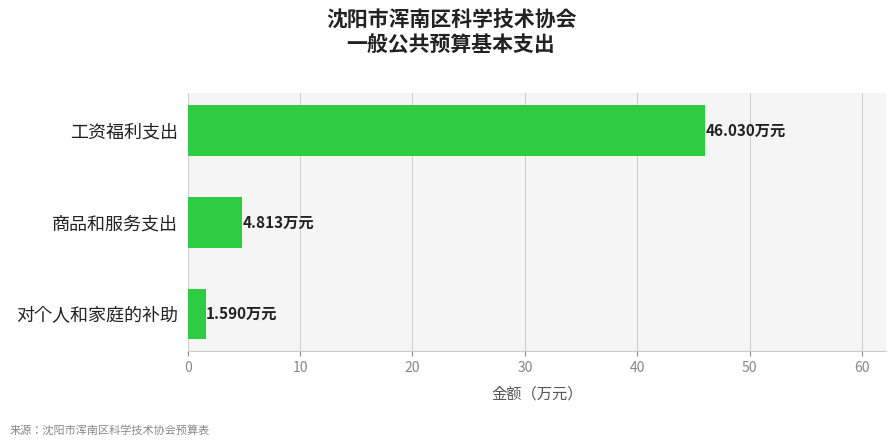

Which label corresponds to the smallest value in the chart?

对个人和家庭的补助